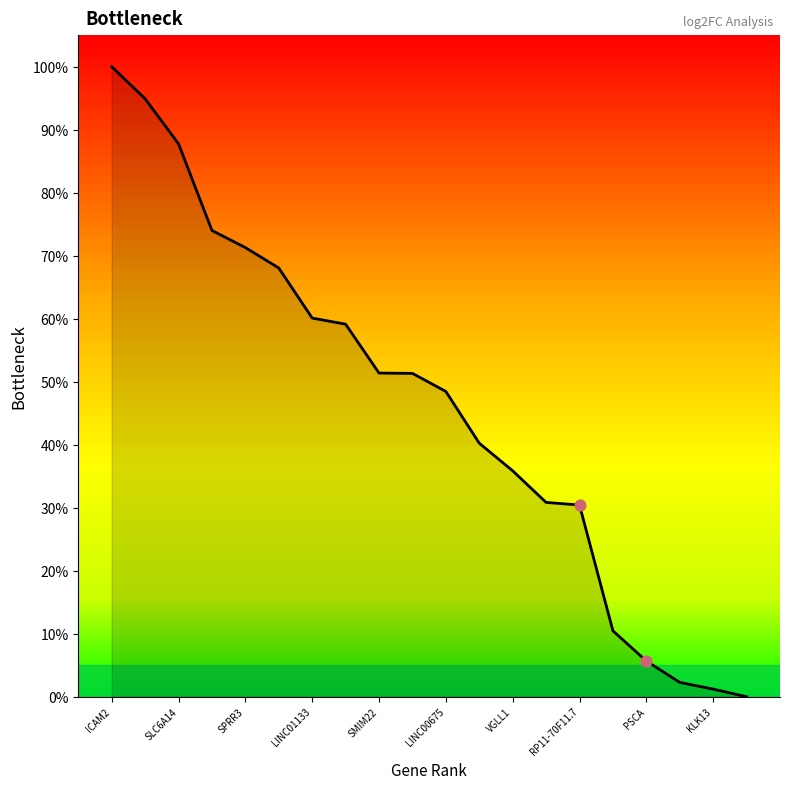

What is the maximum value shown in the chart?

100.0